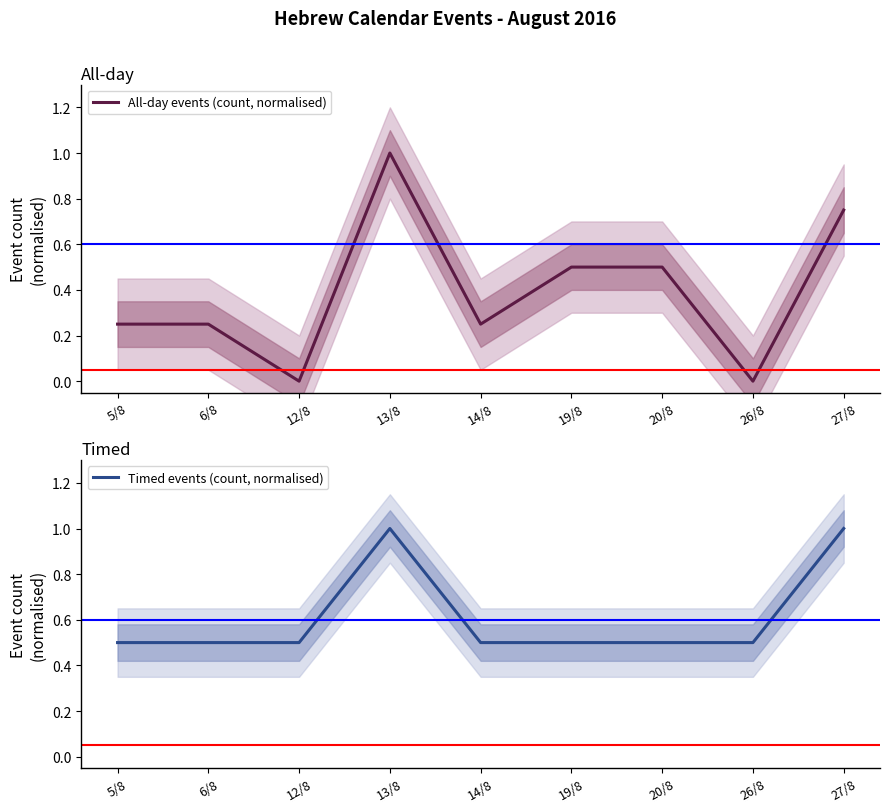

What is the label of the 2nd point from the left?

6/8